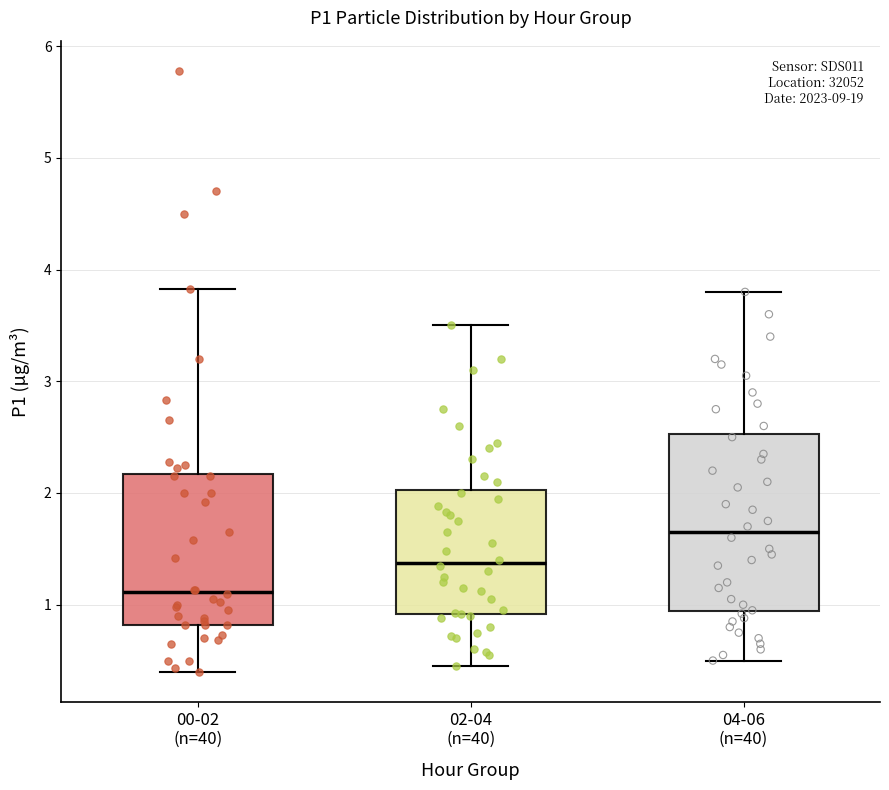

Reading left to right, read every box against the y-axis: the position of its median line, the range the box covers, and the ends of its whiskers. The values are not printed on the chart, so give them approximately, as read against the axis.

00-02 (n=40): median 1.1, box 0.8 to 2.2, whiskers 0.4 to 3.8
02-04 (n=40): median 1.4, box 0.9 to 2.0, whiskers 0.5 to 3.5
04-06 (n=40): median 1.7, box 0.9 to 2.5, whiskers 0.5 to 3.8